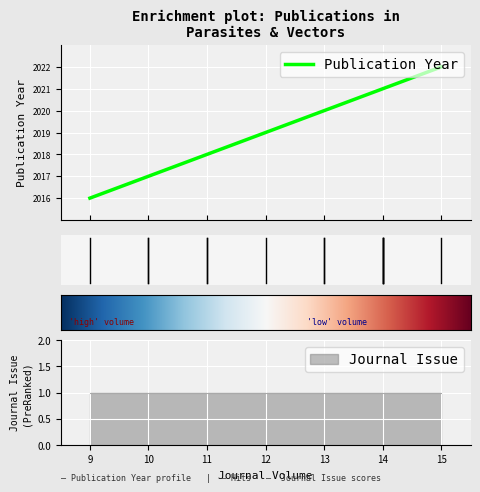

What are all the series names shown in the legend?

Publication Year, Journal Issue